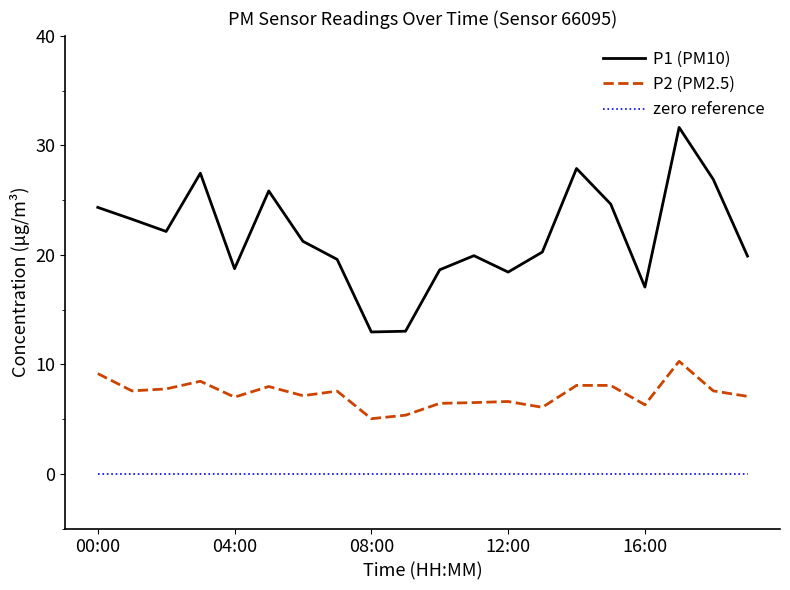

Which series has the largest total across all categories?

P1 (PM10)